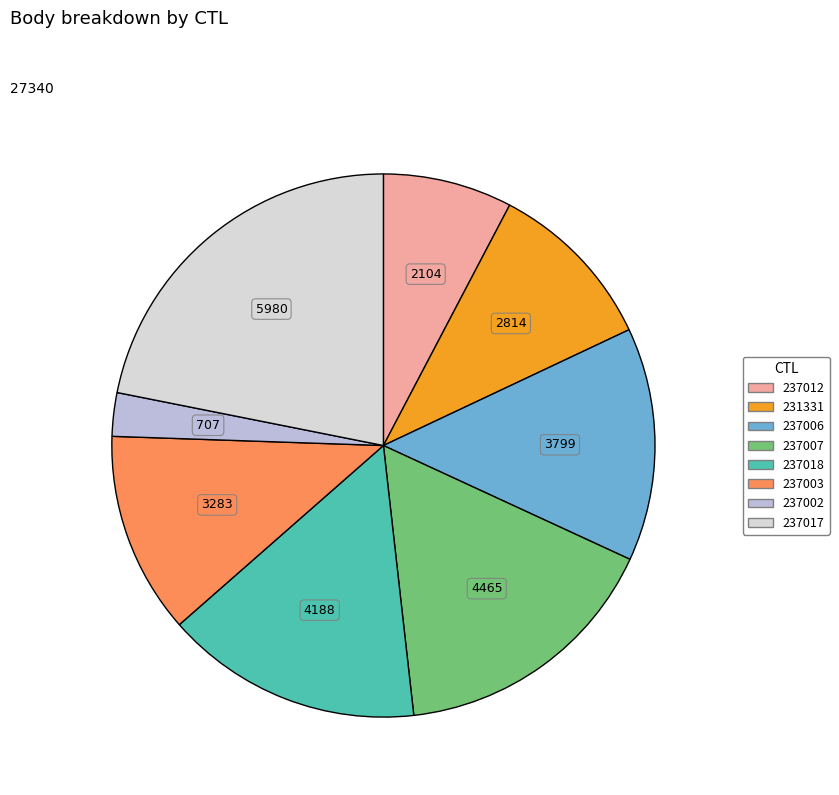

Which category has the biggest portion of the pie?

237017